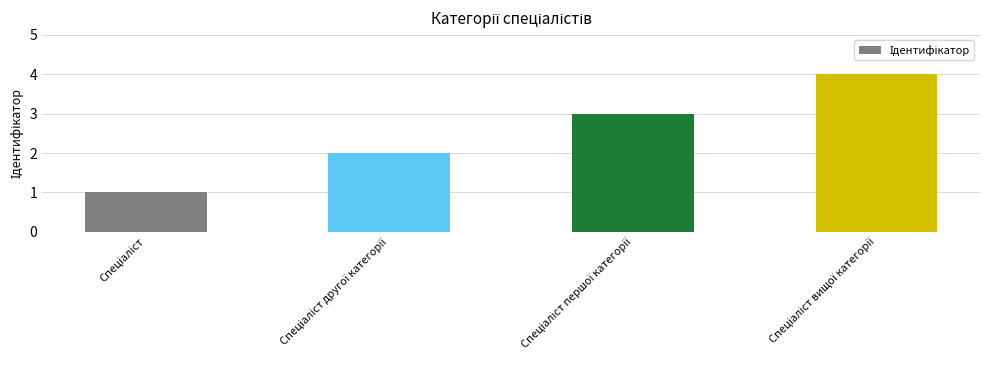

What is the maximum value shown in the chart?

4